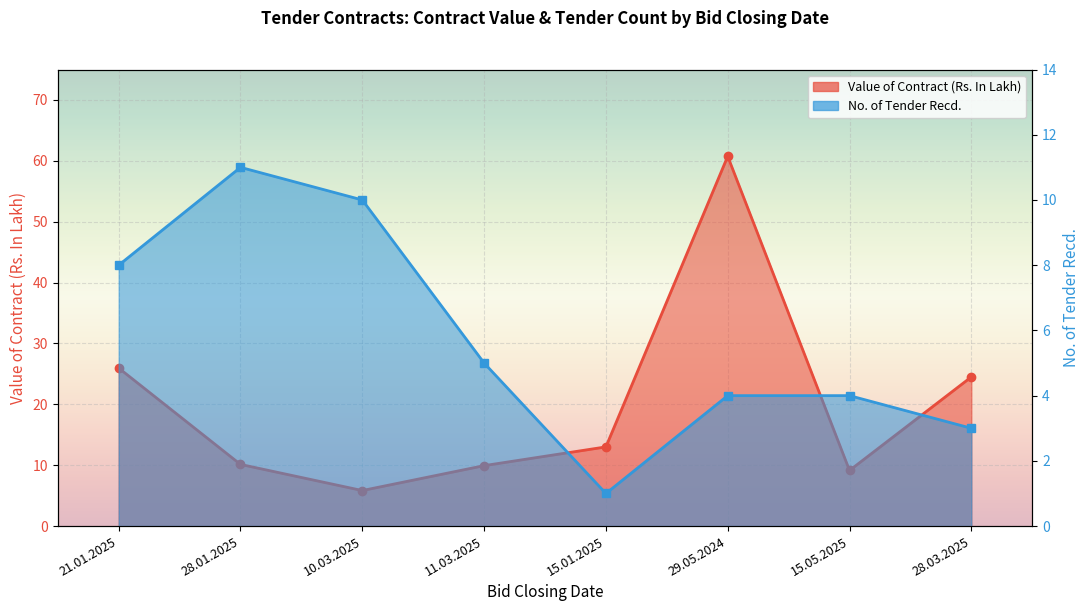

Reading left to right, extract all data points from this chart.

Value of Contract (Rs. In Lakh): 21.01.2025=26.0	28.01.2025=10.1	10.03.2025=5.8	11.03.2025=9.9	15.01.2025=13.0	29.05.2024=60.7	15.05.2025=9.1	28.03.2025=24.5
No. of Tender Recd.: 21.01.2025=8.0	28.01.2025=11.0	10.03.2025=10.0	11.03.2025=5.0	15.01.2025=1.0	29.05.2024=4.0	15.05.2025=4.0	28.03.2025=3.0